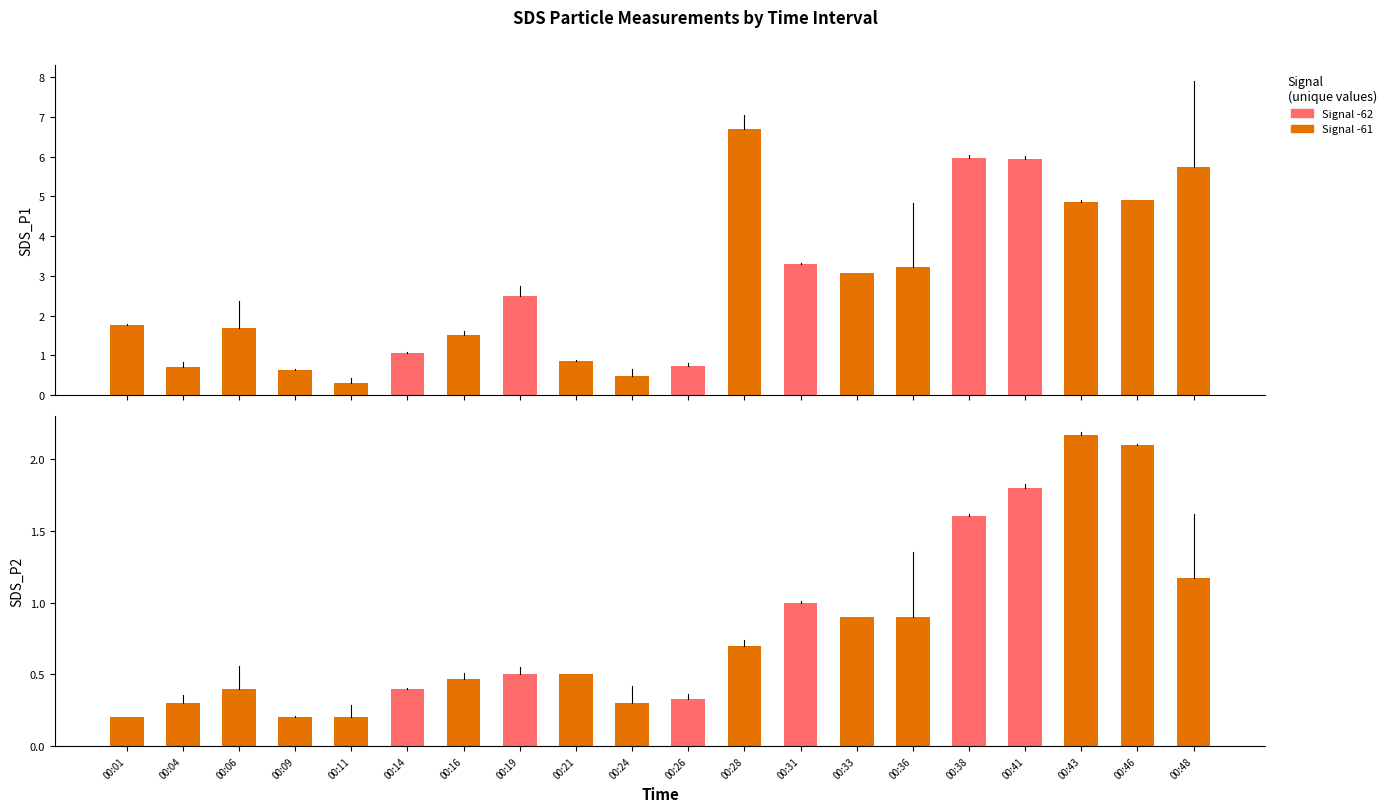

Which series changed the most between 00:26 and 00:31?

SDS_P1